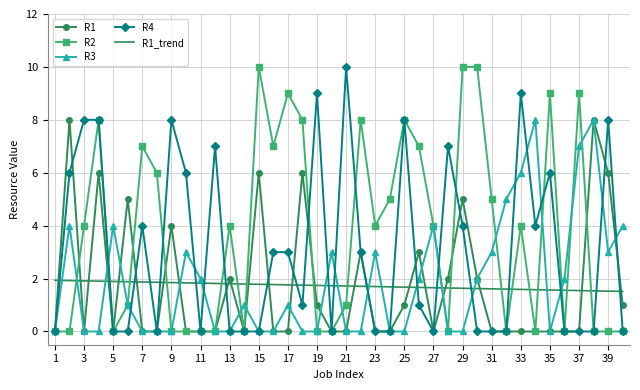

What is the highest value of the R4 series?

10.0